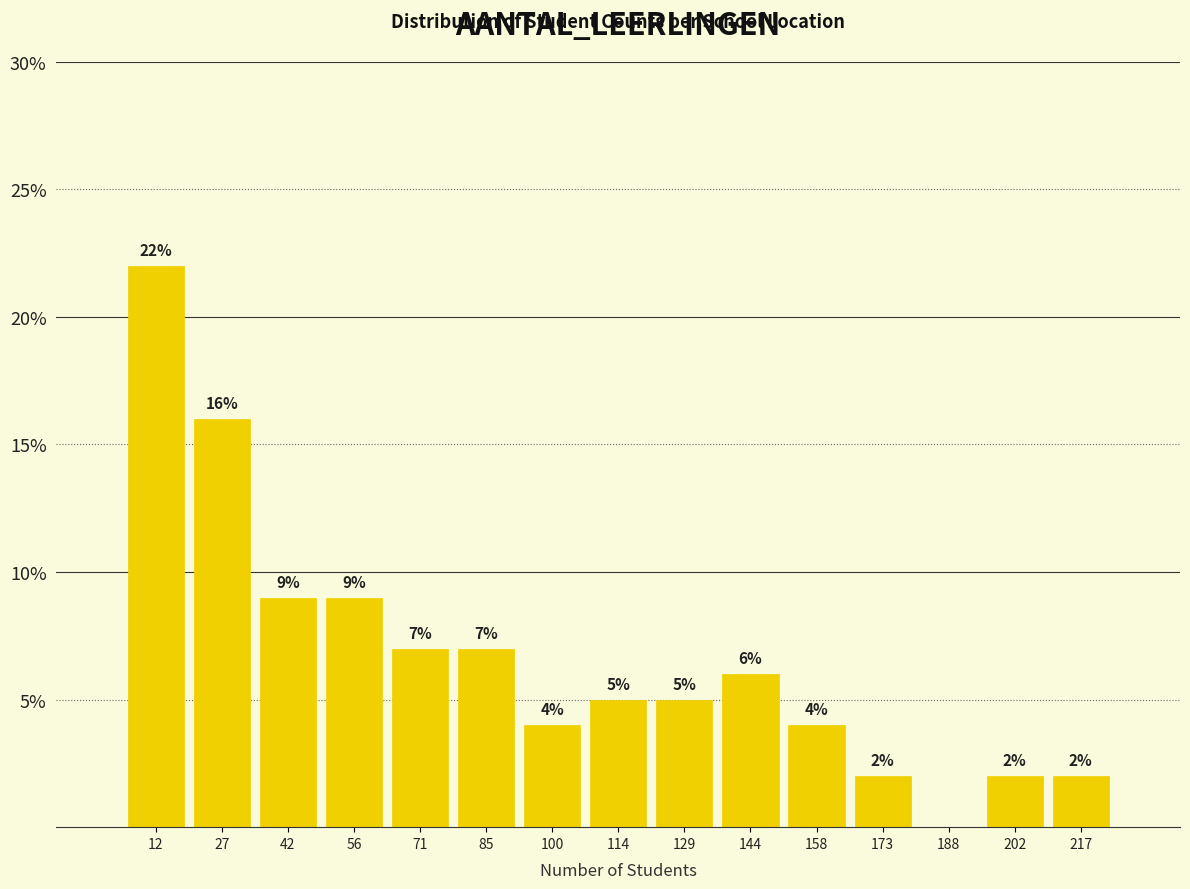

Which range on the x-axis has the tallest bar?

5.0 to 19.6